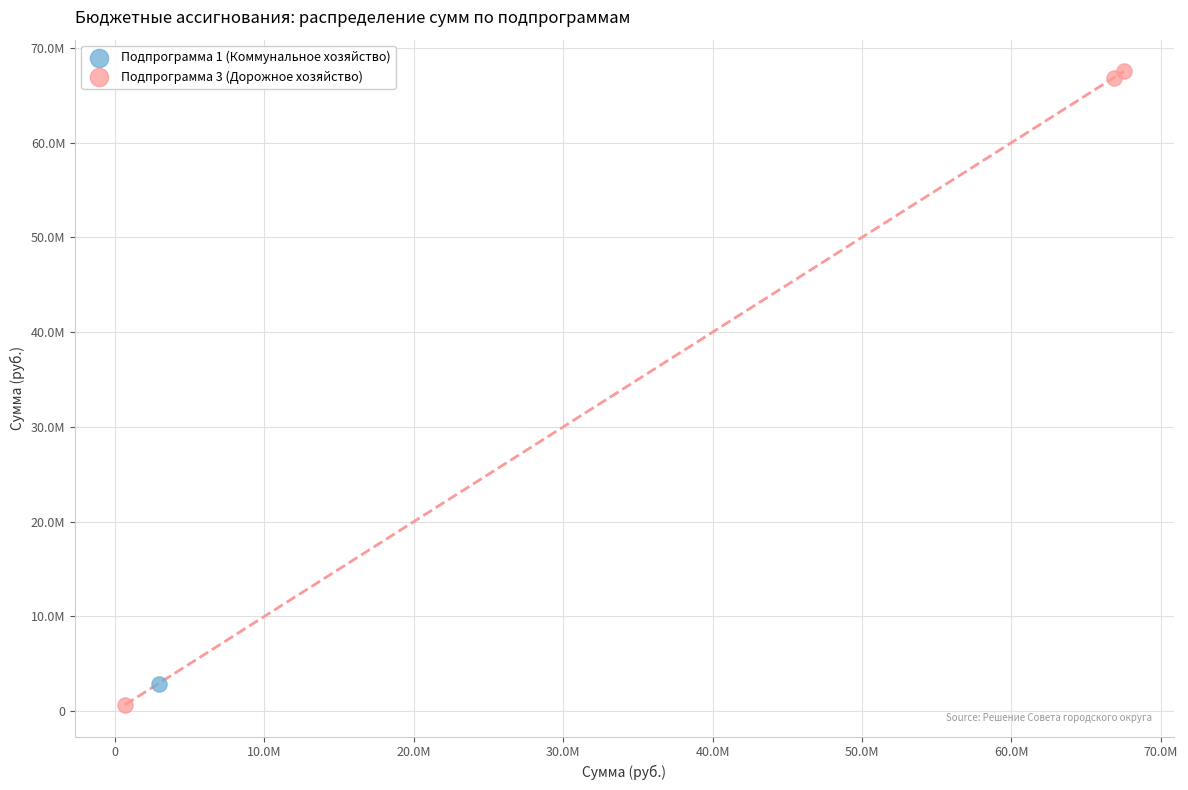

What are all the series names shown in the legend?

Подпрограмма 1 (Коммунальное хозяйство), Подпрограмма 3 (Дорожное хозяйство)